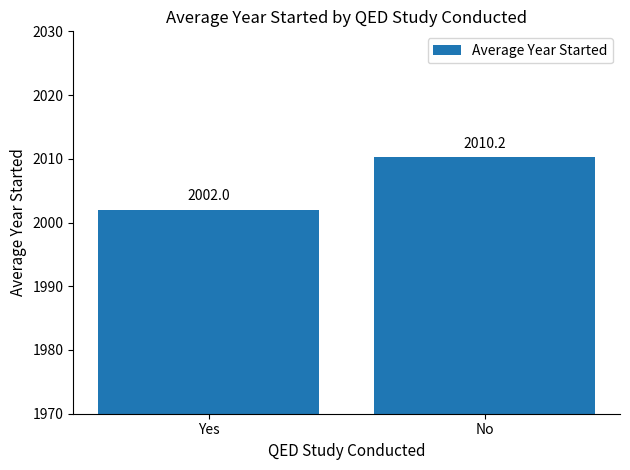

What is the label of the 1st bar from the left?

Yes